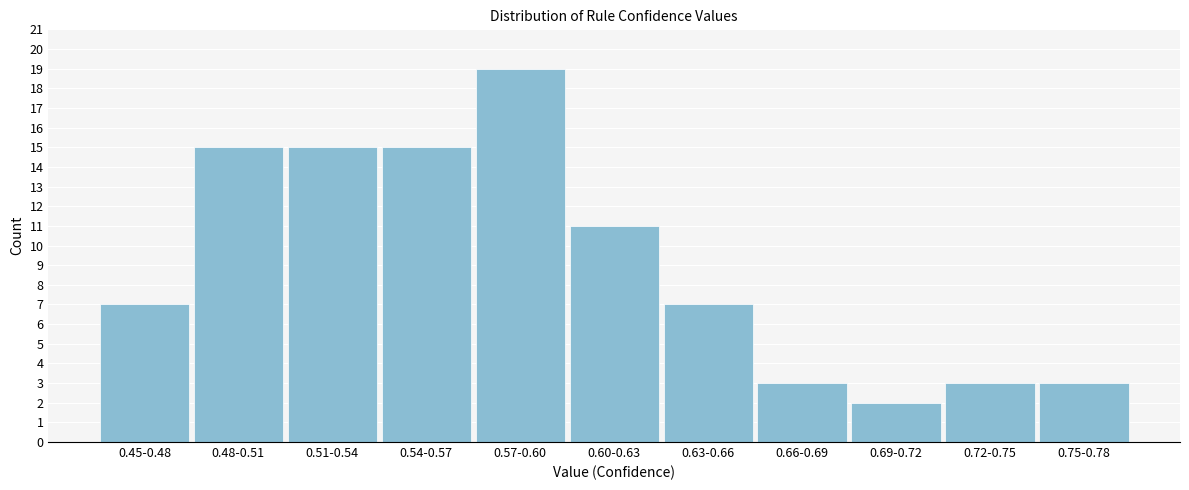

Reading right to left, transcribe all the data shown in this chart.

0.75-0.78=3	0.72-0.75=3	0.69-0.72=2	0.66-0.69=3	0.63-0.66=7	0.60-0.63=11	0.57-0.60=19	0.54-0.57=15	0.51-0.54=15	0.48-0.51=15	0.45-0.48=7